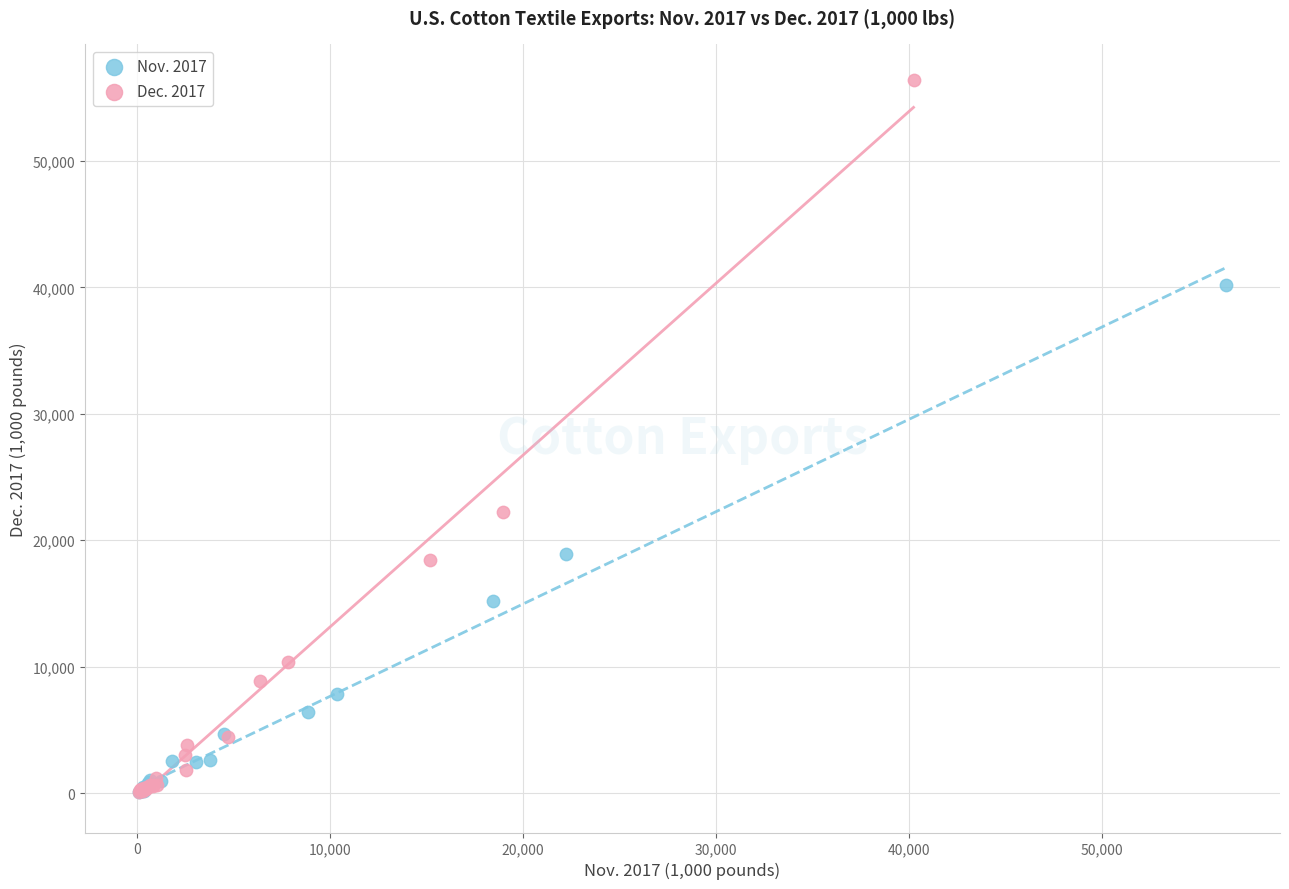

What are all the series names shown in the legend?

Nov. 2017, Dec. 2017